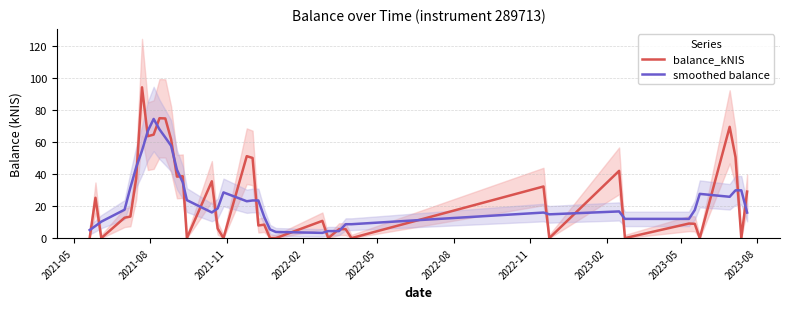

How many lines are shown in the chart?

2